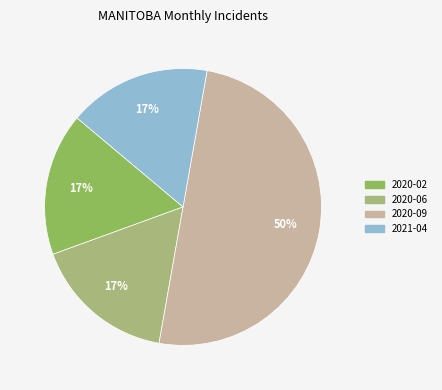

What percentage is the 2020-09 slice, to the nearest percent?

50%